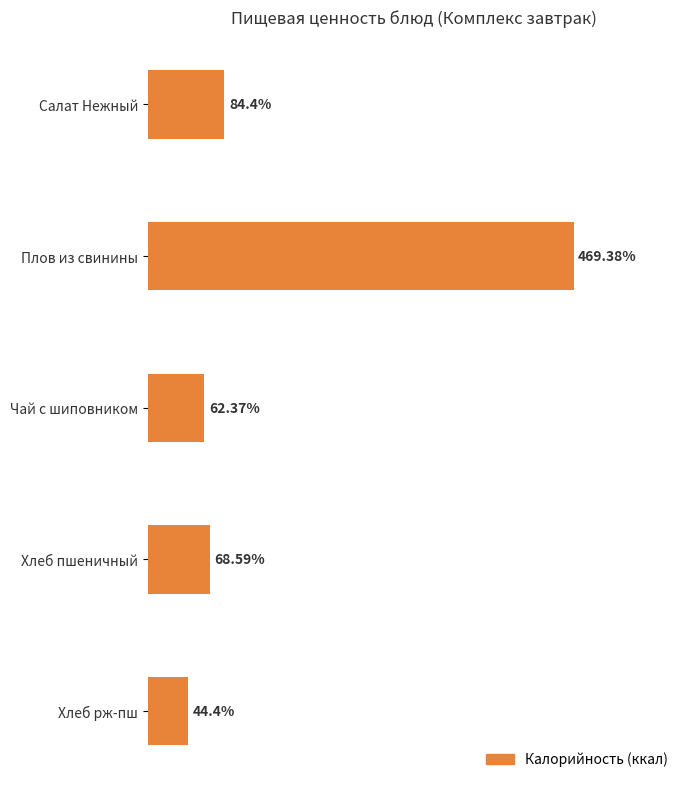

What is the label of the 5th bar from the bottom?

Салат Нежный